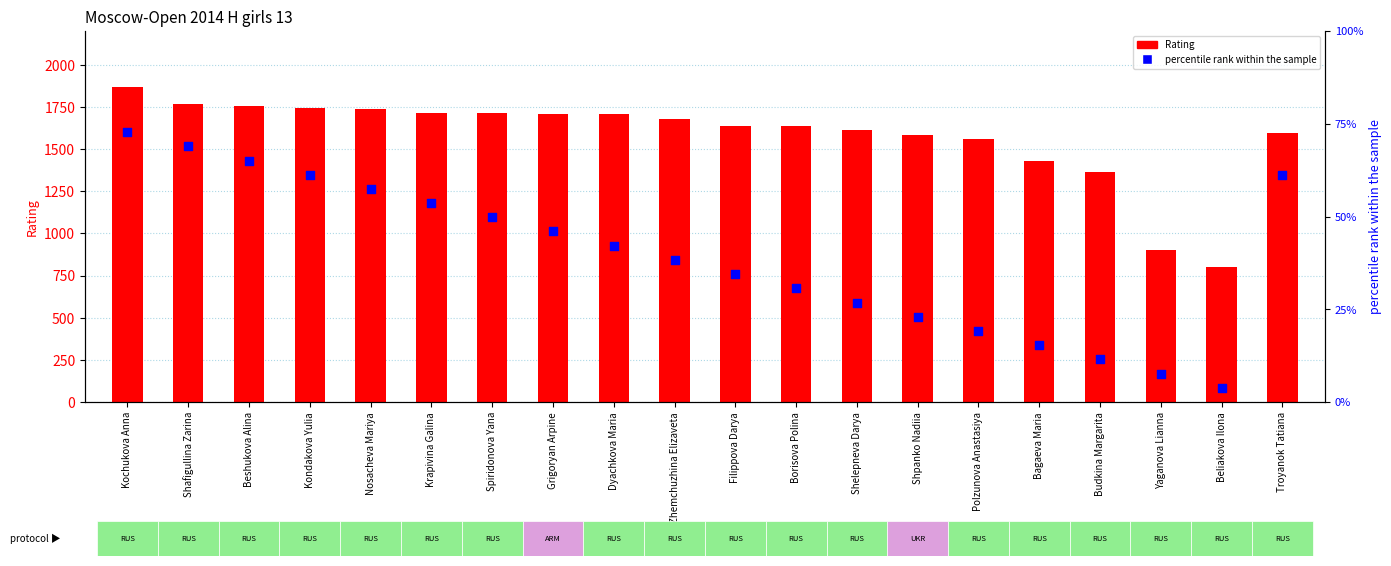

Which series contains the lowest Y value?

percentile rank within the sample